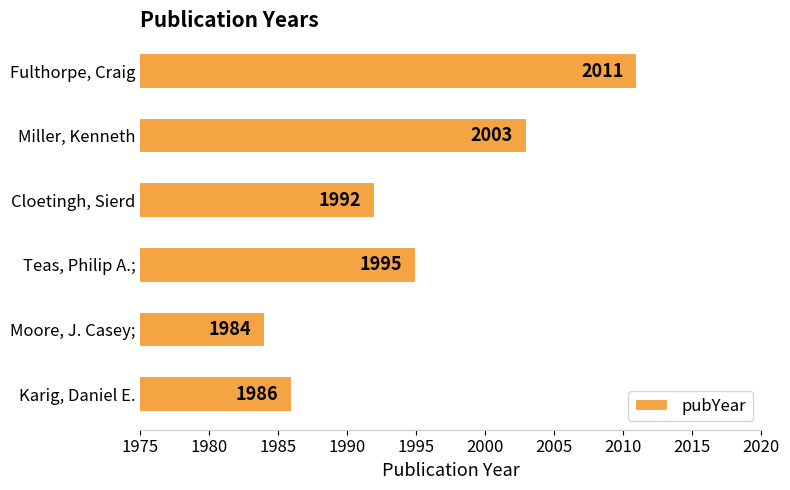

List the labels in order of value, smallest first.

Moore, J. Casey;, Karig, Daniel E., Cloetingh, Sierd, Teas, Philip A.;, Miller, Kenneth, Fulthorpe, Craig